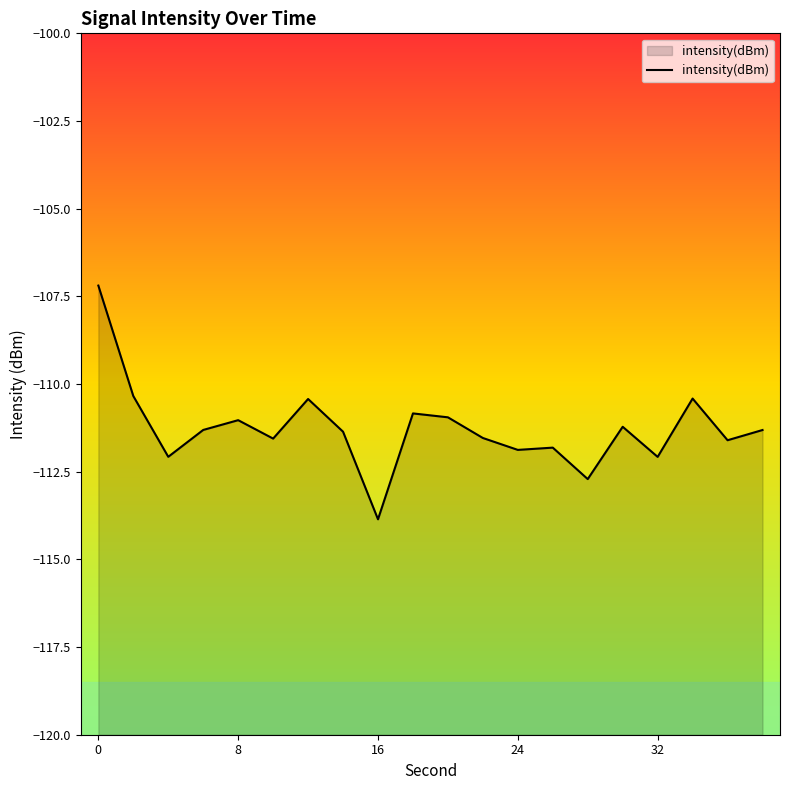

Reading left to right, transcribe all the data shown in this chart.

0=-107.2	2=-110.3	4=-112.1	6=-111.3	8=-111.0	10=-111.6	12=-110.4	14=-111.4	16=-113.9	18=-110.8	20=-110.9	22=-111.5	24=-111.9	26=-111.8	28=-112.7	30=-111.2	32=-112.1	34=-110.4	36=-111.6	38=-111.3